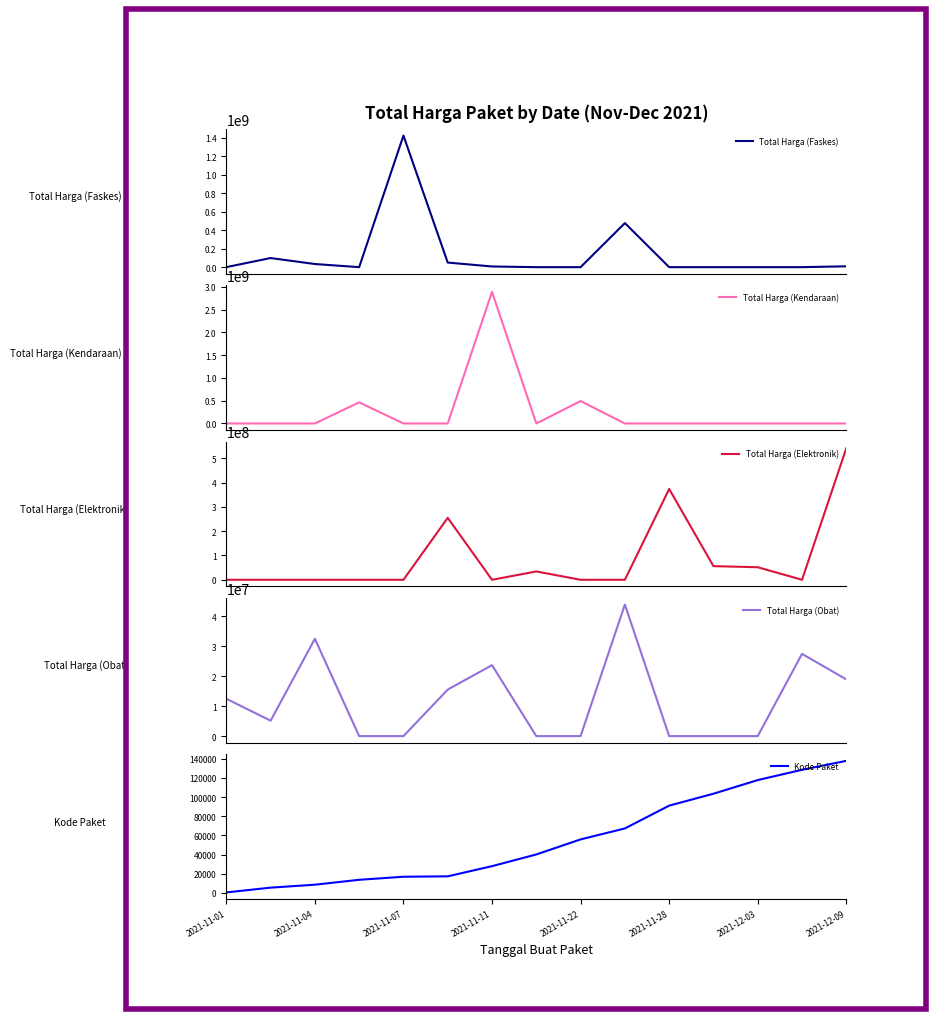

How many values in Total Harga (Faskes) are above zero?

8